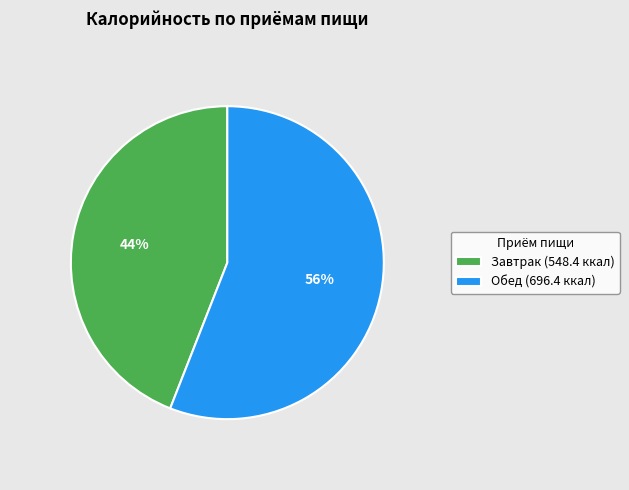

True or false: Обед (696.4 ккал) accounts for 64% of the total.

False